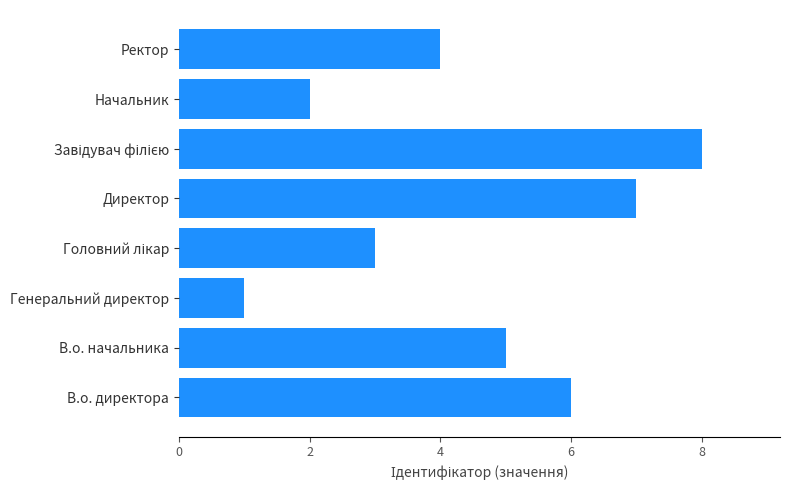

How many bars are there in total?

8